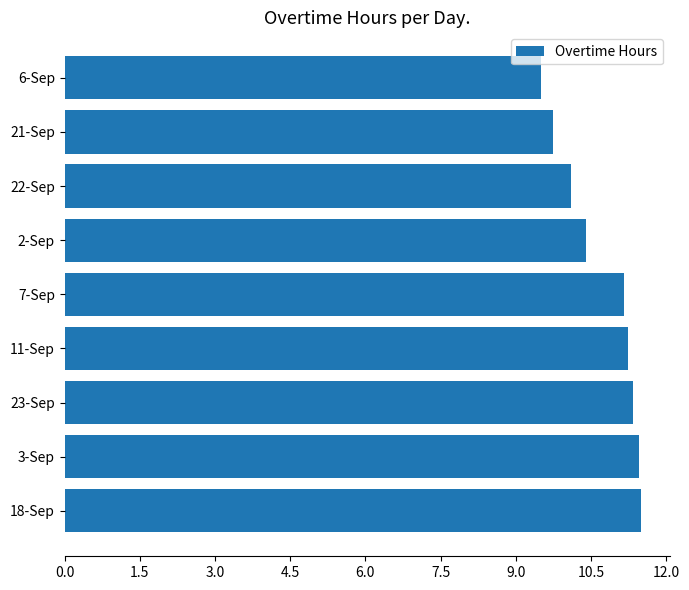

What is the sum of all values?

96.5